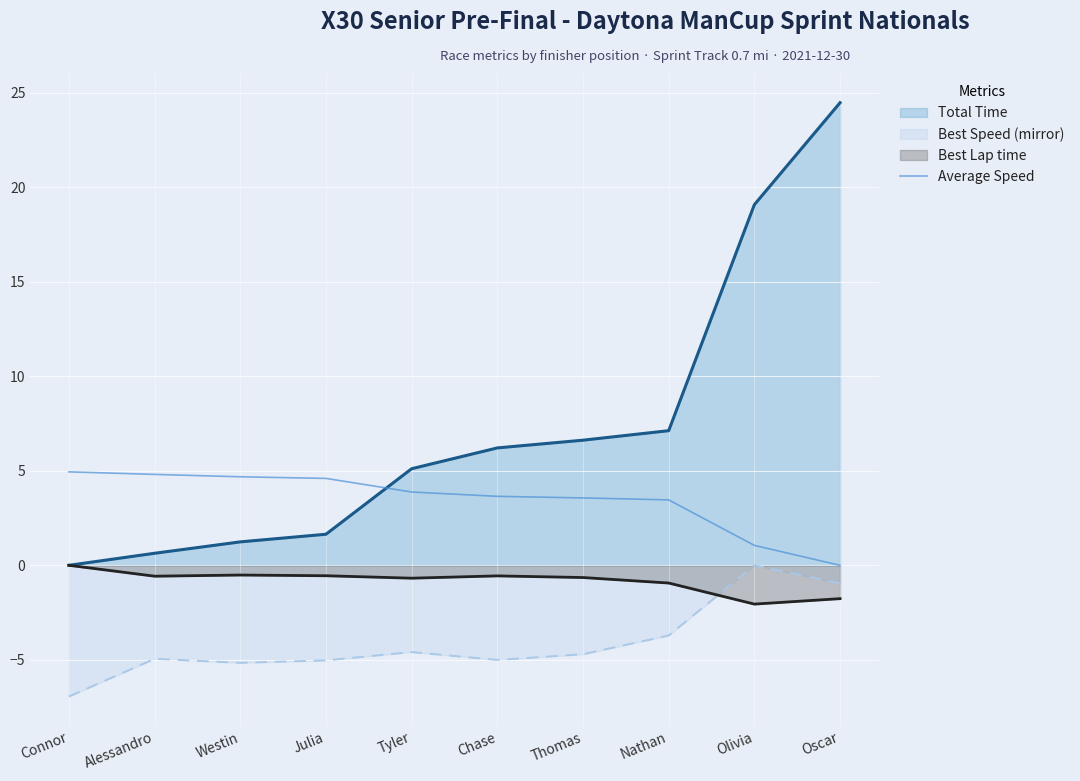

Reading left to right, transcribe all the data shown in this chart.

Total Time Line: Connor=0.0	Alessandro=0.6	Westin=1.2	Julia=1.6	Tyler=5.1	Chase=6.2	Thomas=6.6	Nathan=7.1	Olivia=19.1	Oscar=24.5
Best Speed Mirror Line: Connor=-6.9	Alessandro=-4.9	Westin=-5.2	Julia=-5.0	Tyler=-4.6	Chase=-5.0	Thomas=-4.7	Nathan=-3.7	Olivia=-0.0	Oscar=-0.9
Best Lap time Line: Connor=-0.0	Alessandro=-0.6	Westin=-0.5	Julia=-0.6	Tyler=-0.7	Chase=-0.6	Thomas=-0.6	Nathan=-0.9	Olivia=-2.1	Oscar=-1.8
Average Speed: Connor=4.9	Alessandro=4.8	Westin=4.7	Julia=4.6	Tyler=3.9	Chase=3.7	Thomas=3.6	Nathan=3.5	Olivia=1.1	Oscar=0.0